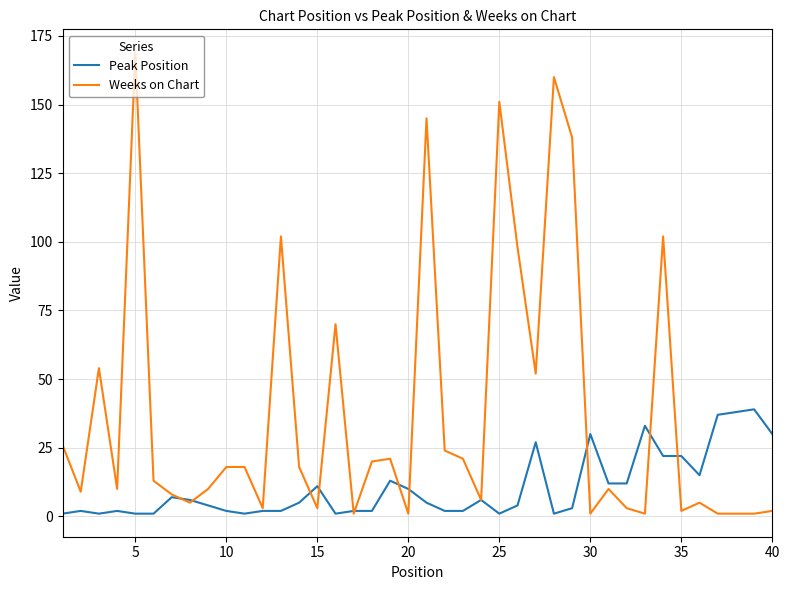

List the series in order of their overall mean, highest first.

Weeks on Chart, Peak Position